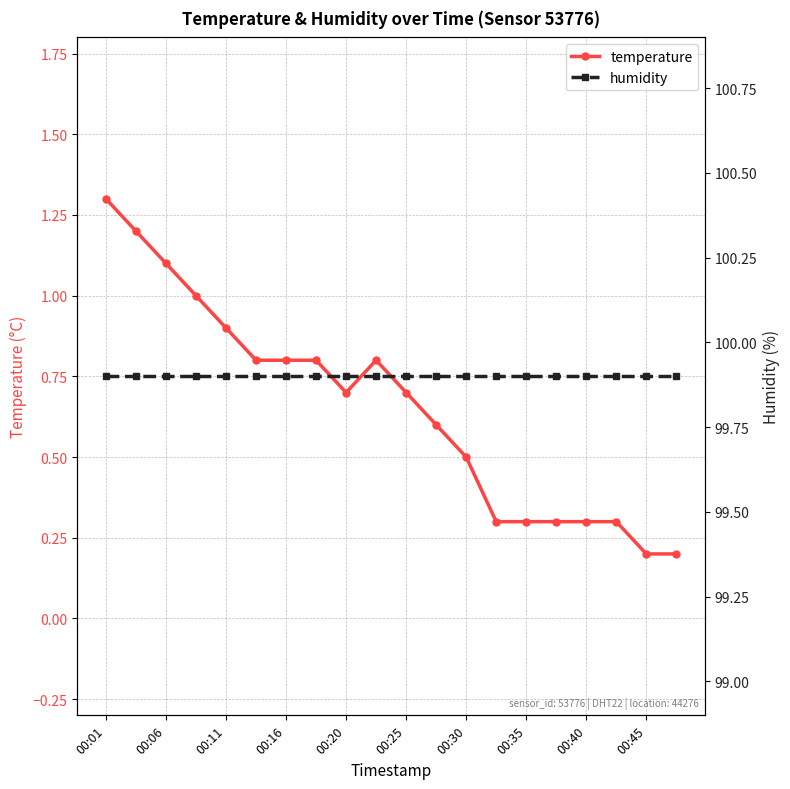

True or false: humidity and temperature intersect in this chart.

False